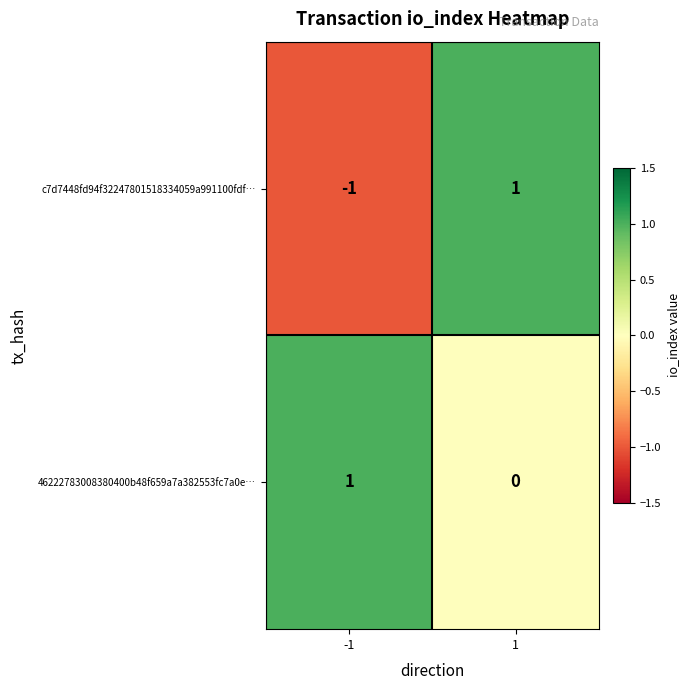

True or false: c7d7448fd94f32247801518334059a991100fdf… has a value of 1 at 1.

True